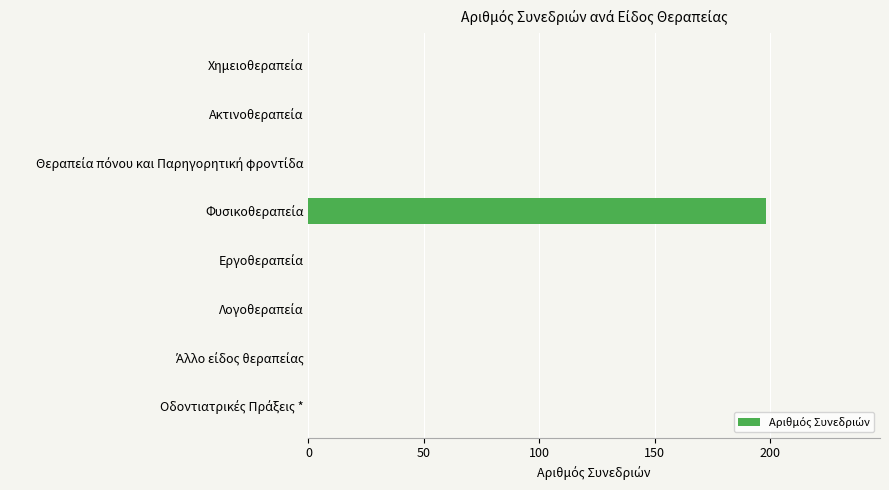

What is the sum of all values?

198